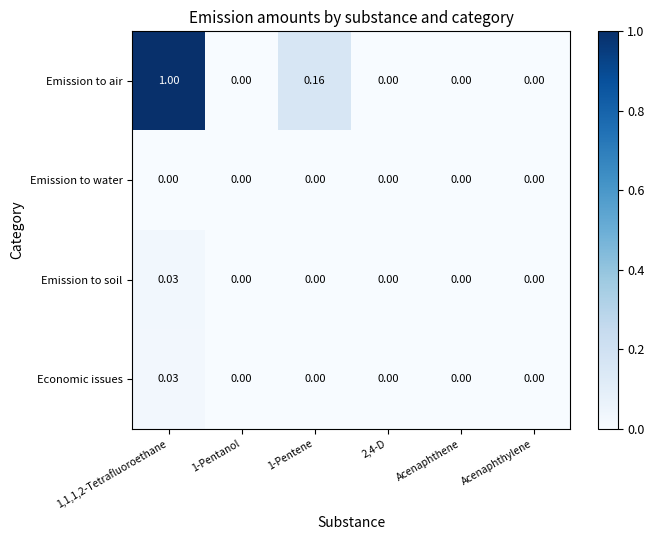

Which series has the widest spread of values?

Emission to air